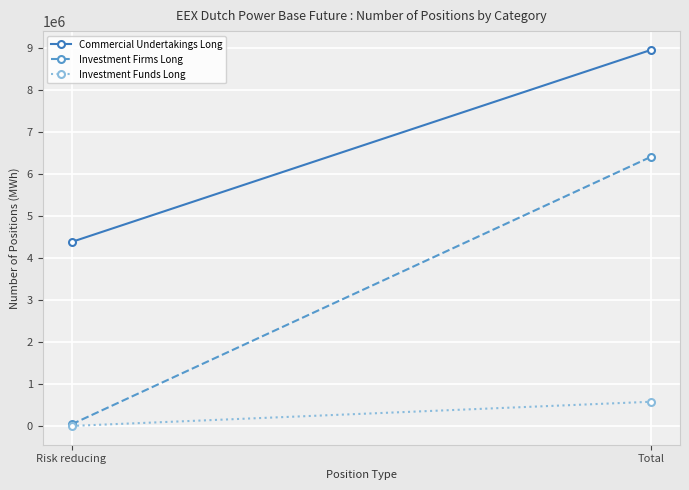

Which has a higher value, Total or Risk reducing?

Total